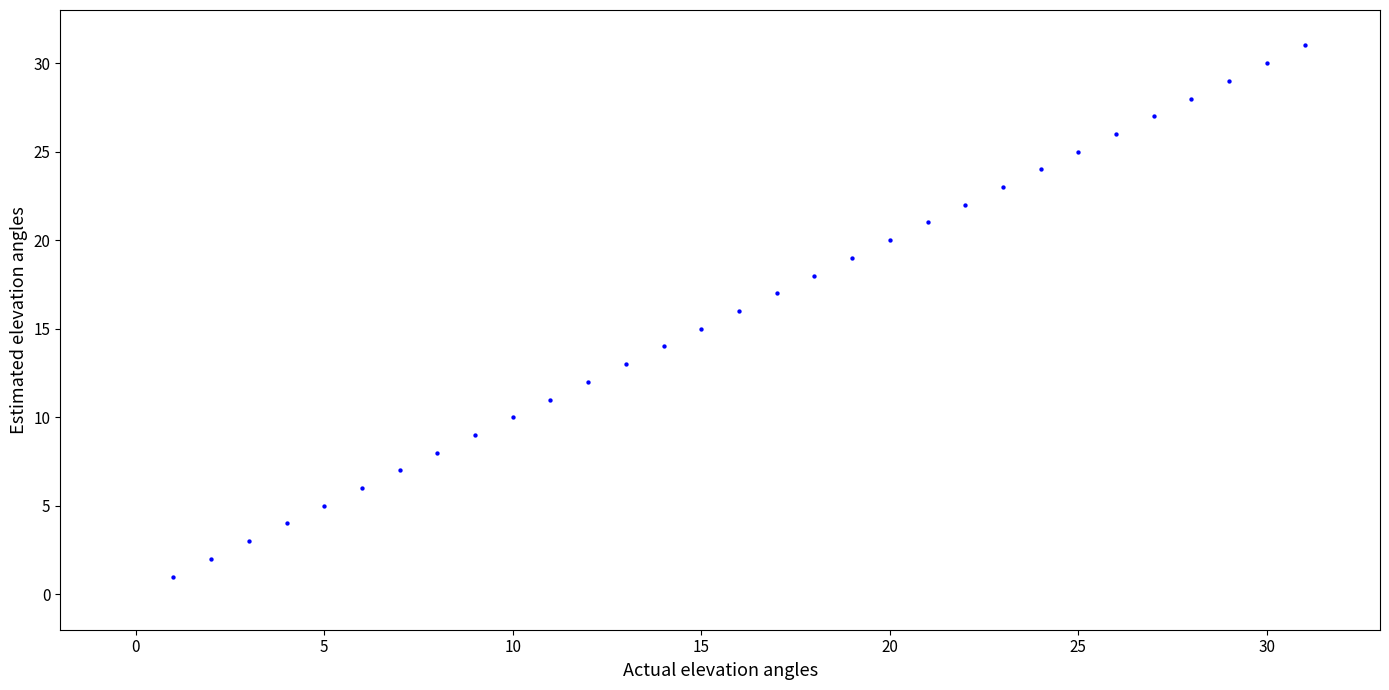

What is the range of X values (max minus min)?

30